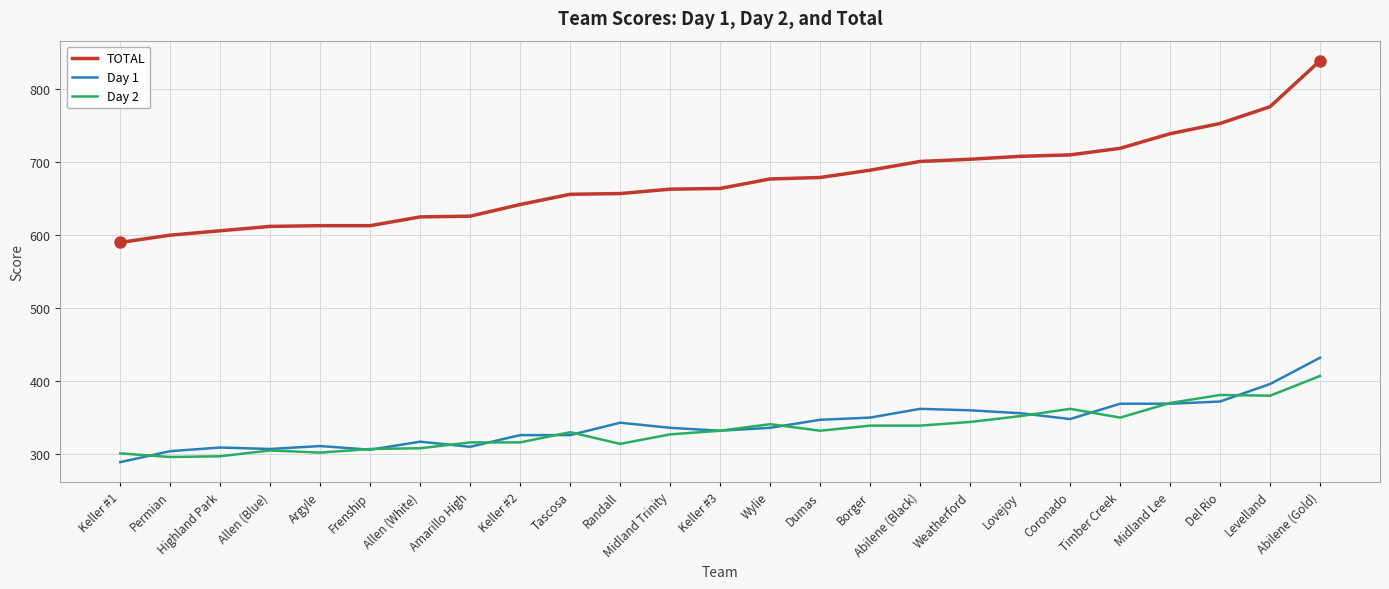

True or false: TOTAL and Day 2 intersect in this chart.

False